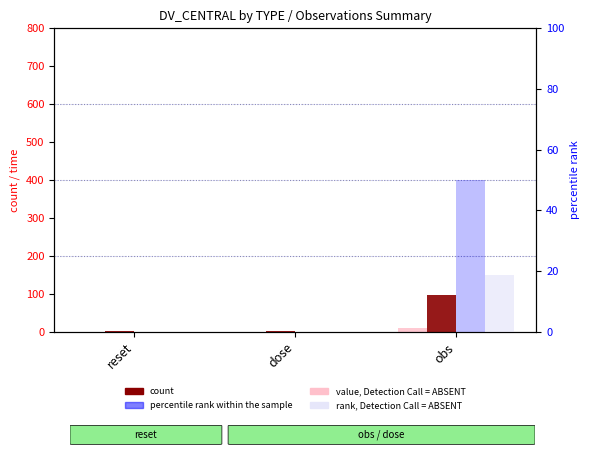

Reading left to right, transcribe all the data shown in this chart.

value, Detection Call = ABSENT: reset=0.0	dose=1.0	obs=9.5
count: reset=2.0	dose=2.0	obs=98.0
percentile rank within the sample: reset=0.0	dose=0.0	obs=50.0
rank, Detection Call = ABSENT: reset=0.0	dose=0.0	obs=18.8